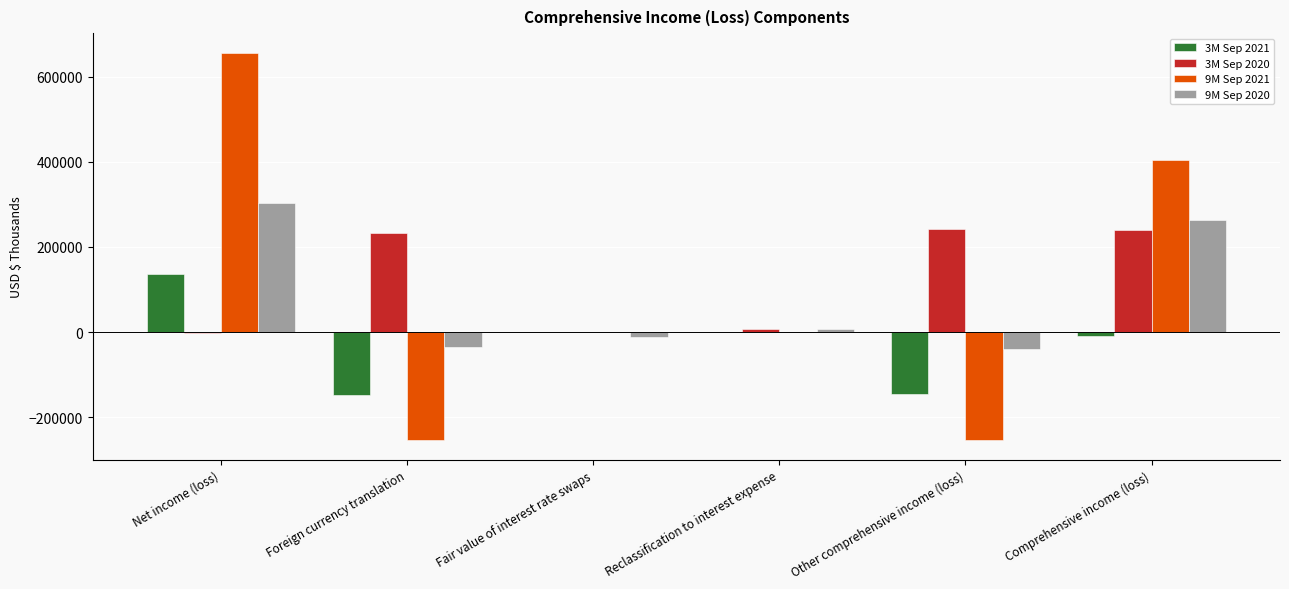

What is the total value across all series at Net income (loss)?

1096778